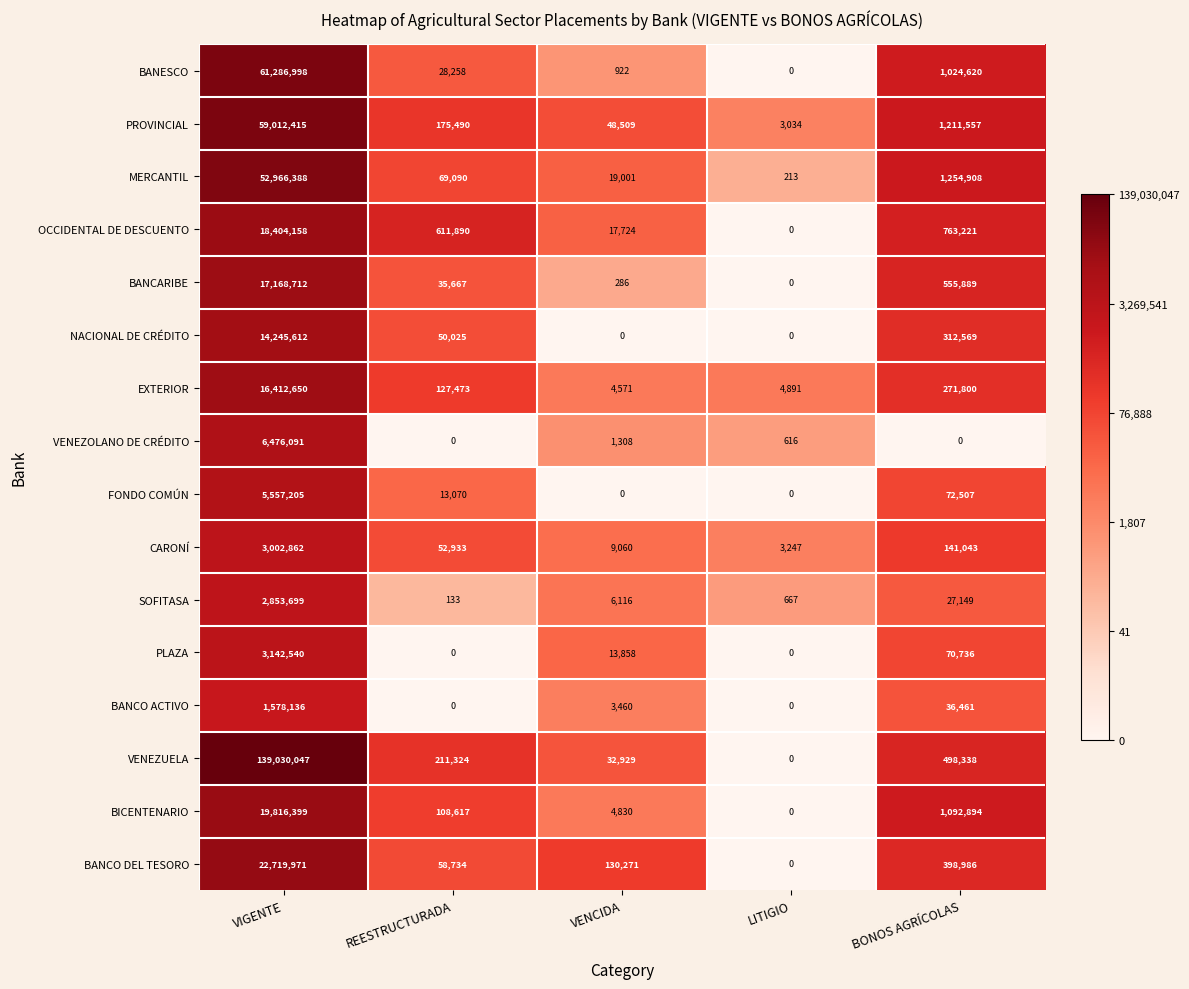

List the series in order of their peak value, lowest first.

BANCO ACTIVO, SOFITASA, CARONÍ, PLAZA, FONDO COMÚN, VENEZOLANO DE CRÉDITO, NACIONAL DE CRÉDITO, EXTERIOR, BANCARIBE, OCCIDENTAL DE DESCUENTO, BICENTENARIO, BANCO DEL TESORO, MERCANTIL, PROVINCIAL, BANESCO, VENEZUELA